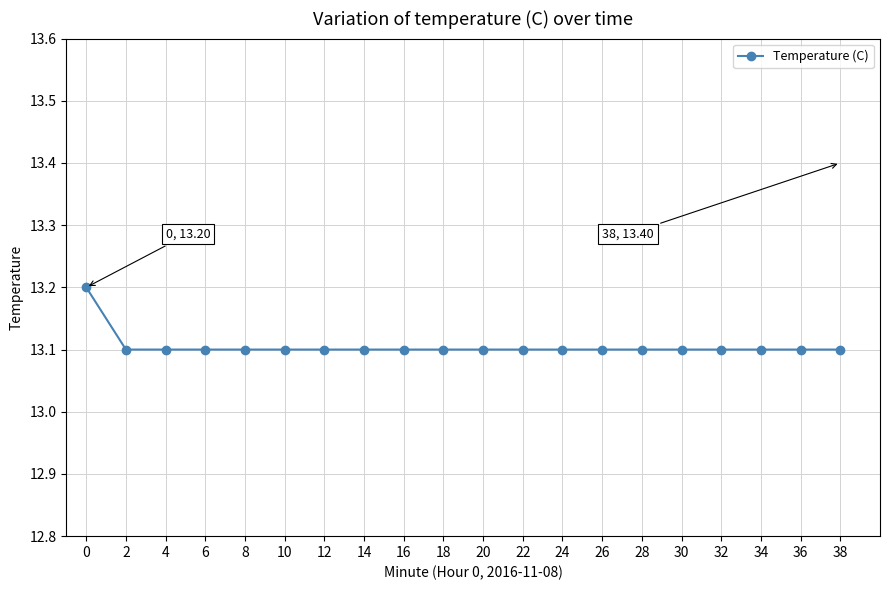

Reading right to left, what are all the values shown in this chart?

38=13.1	36=13.1	34=13.1	32=13.1	30=13.1	28=13.1	26=13.1	24=13.1	22=13.1	20=13.1	18=13.1	16=13.1	14=13.1	12=13.1	10=13.1	8=13.1	6=13.1	4=13.1	2=13.1	0=13.2